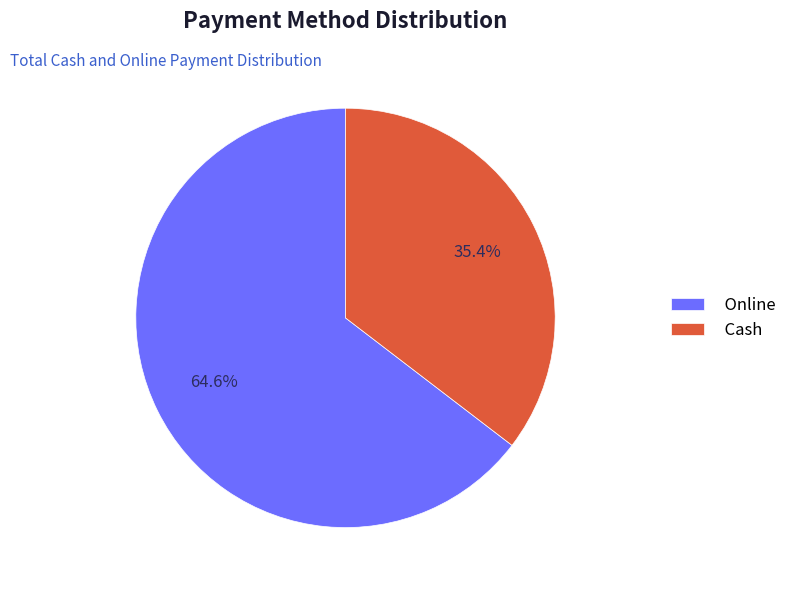

Rank the categories by value from highest to lowest.

Online, Cash